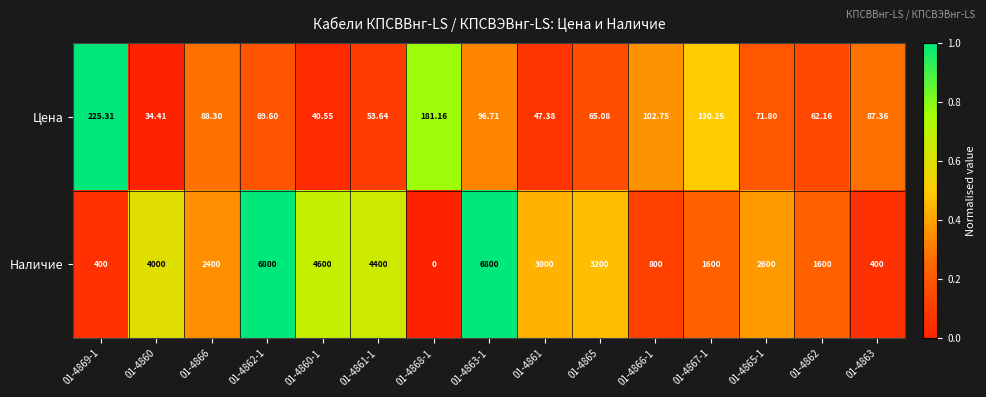

List the series in order of their peak value, highest first.

Наличие, Цена